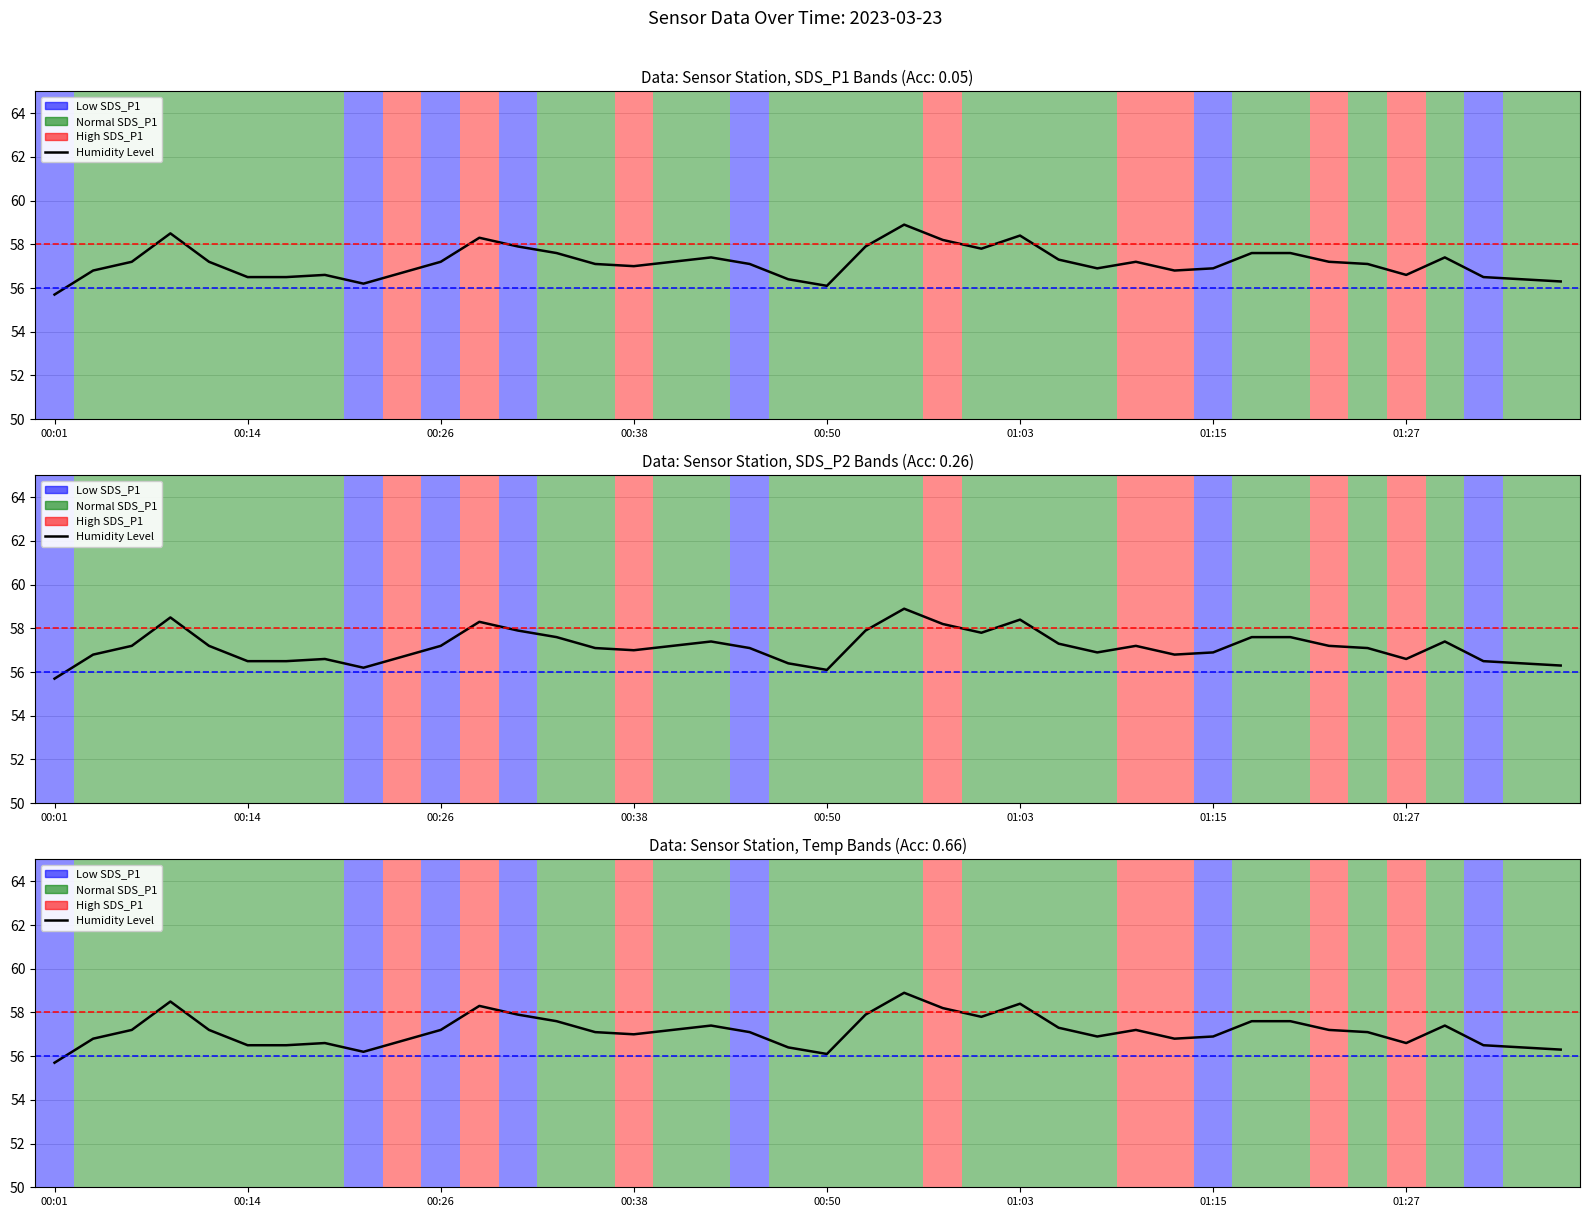

Rank the categories by value from highest to lowest.

22, 00:38, 25, 11, 23, 12, 21, 24, 13, 31, 32, 17, 36, 26, 00:26, 00:50, 10, 16, 28, 33, 14, 18, 34, 15, 27, 30, 00:14, 29, 9, 01:27, 35, 01:03, 01:15, 37, 19, 38, 39, 8, 20, 00:01